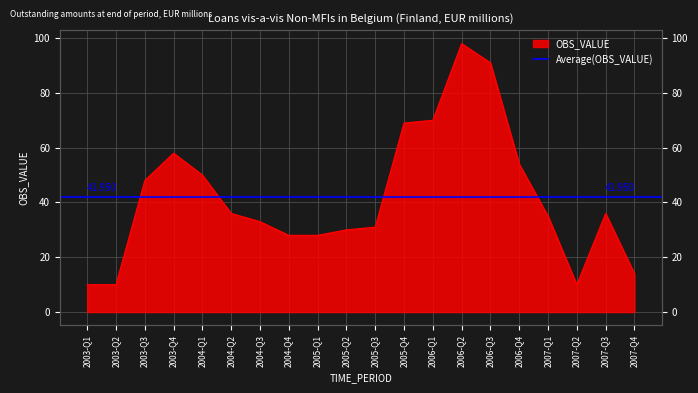

What is the value of the 12th point from the left?

69